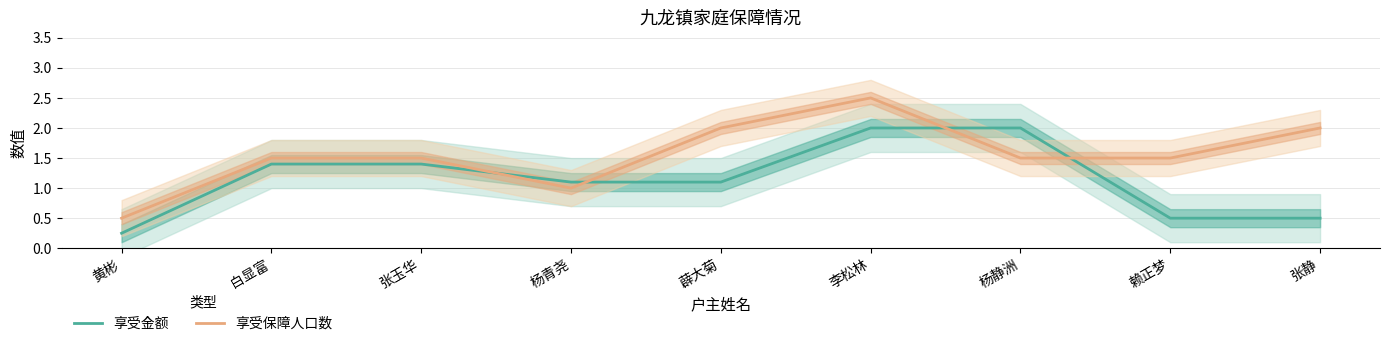

What is the sum of all 享受保障人口数 values?

14.0